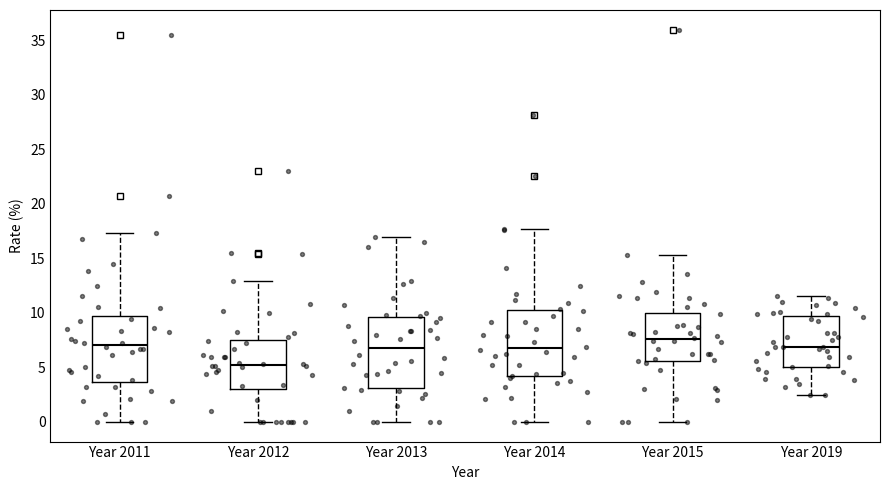

Where is the lower edge of the box for Year 2014 on the y-axis? The values are not printed on the chart, so give them approximately, as read against the axis.

4.0